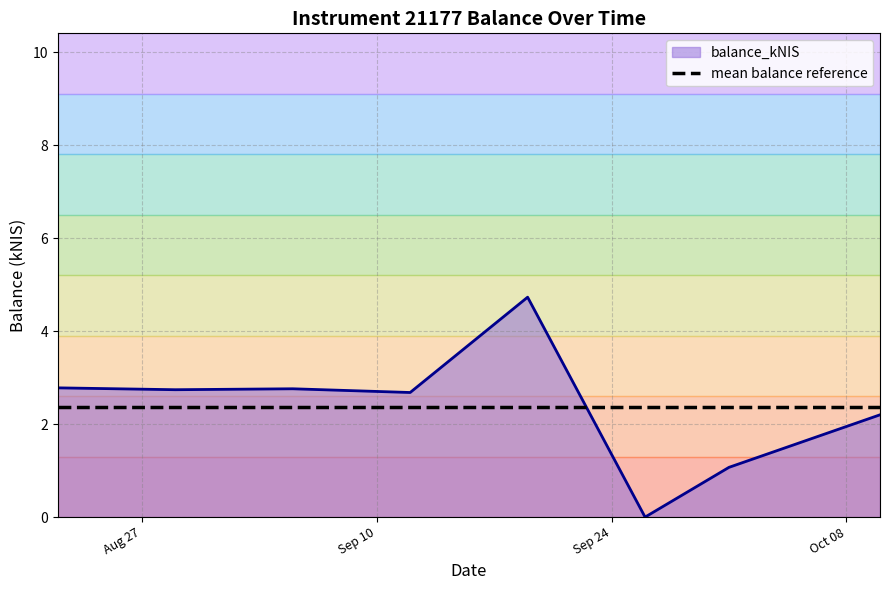

How many lines are shown in the chart?

1